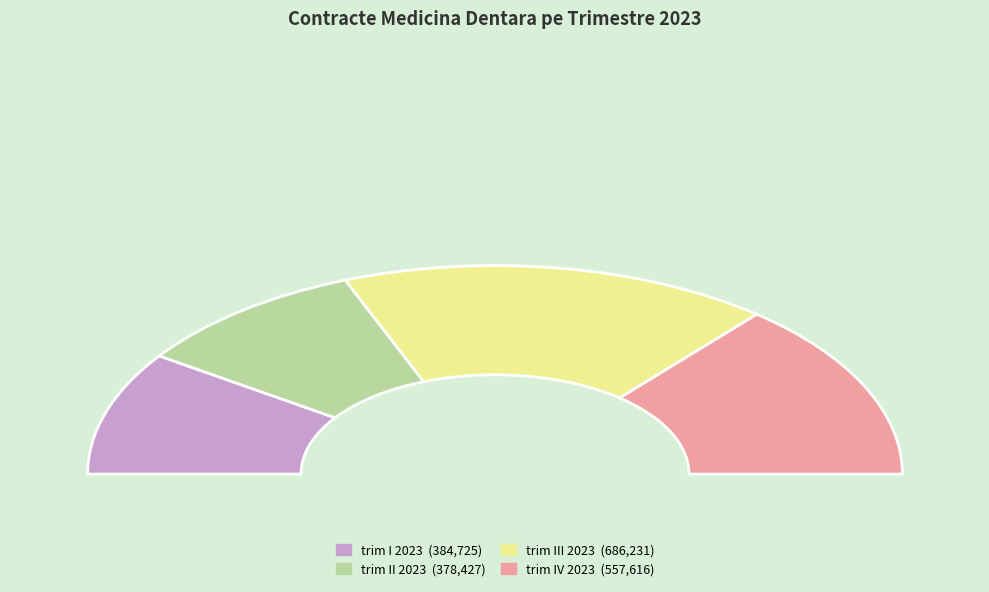

What is the change in value from trim II 2023 to trim IV 2023?

+179189.0